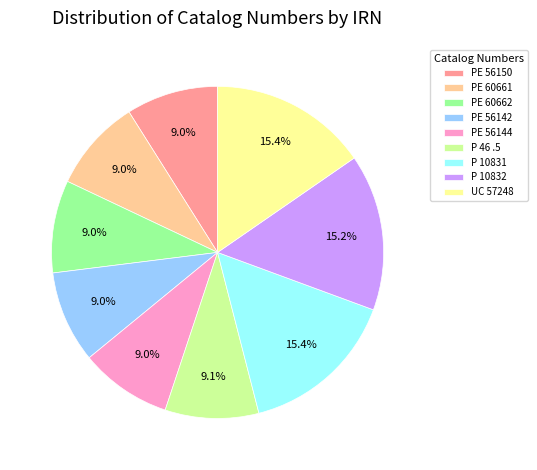

Is the sum of PE 60661 and PE 56144 greater than half?

No